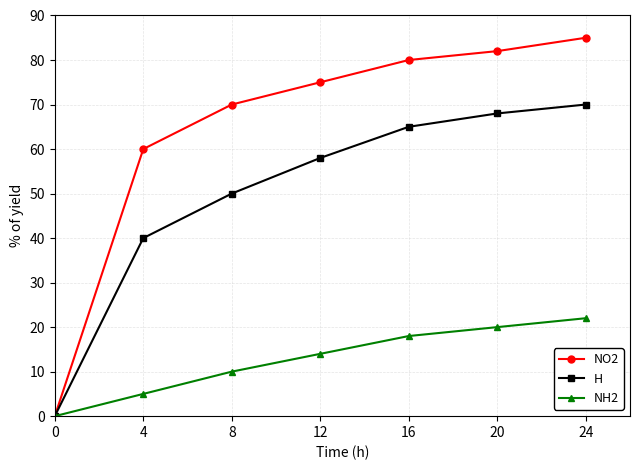

Is this an area chart (filled region under the line)?

No